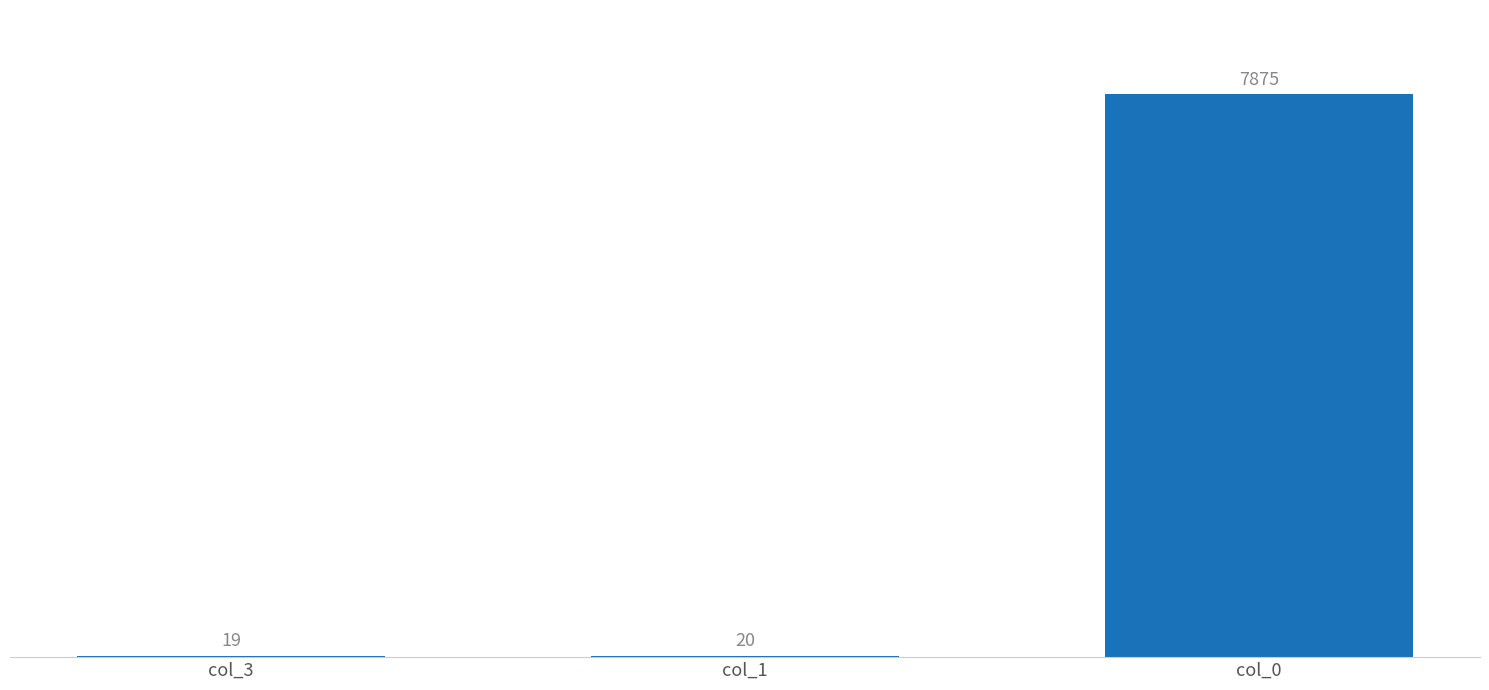

What is the change in value from col_3 to col_1?

+1